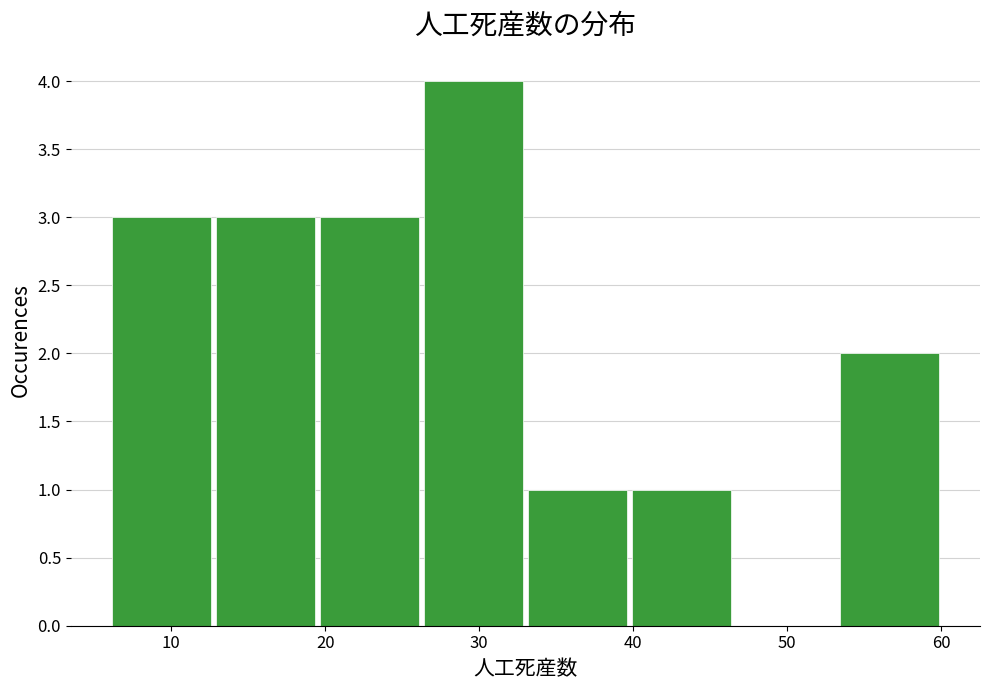

Which range on the x-axis has the tallest bar?

26 to 33